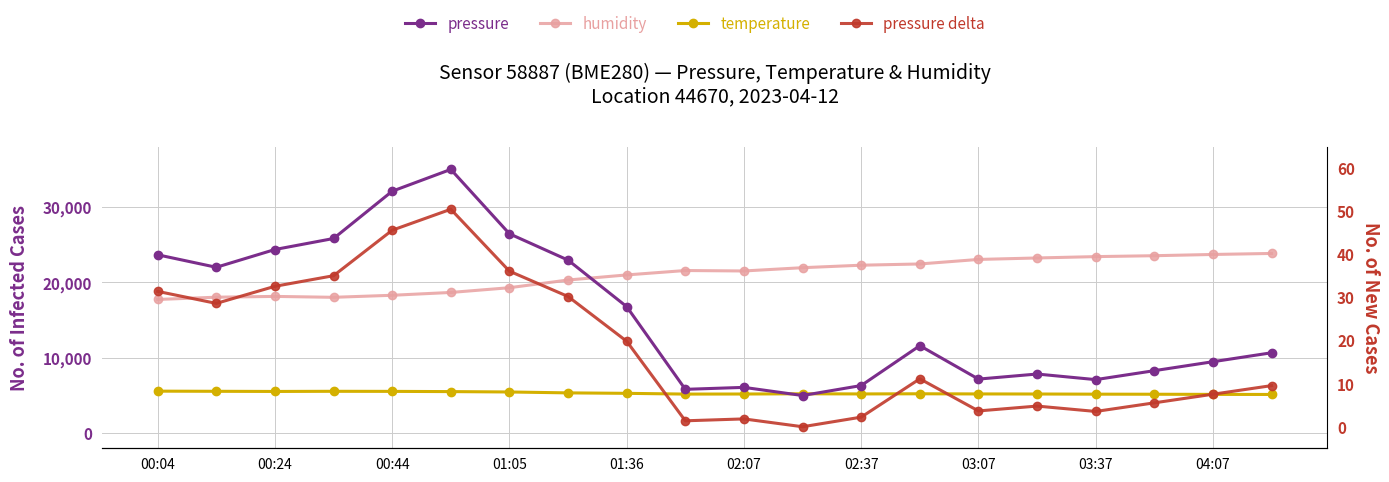

What is the maximum value for temperature?

5580.0